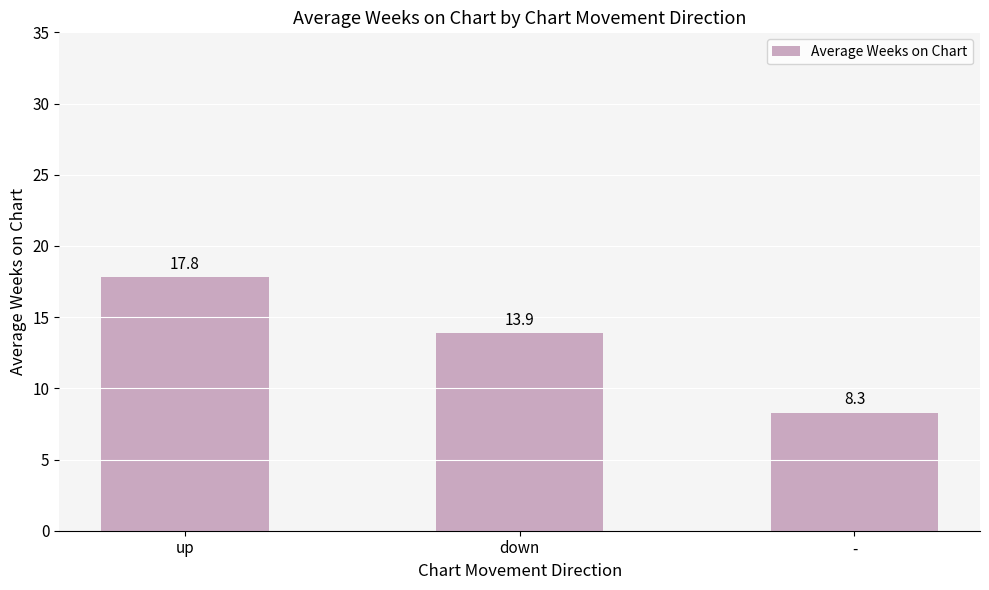

Reading left to right, extract all data points from this chart.

up=17.8	down=13.9	-=8.3